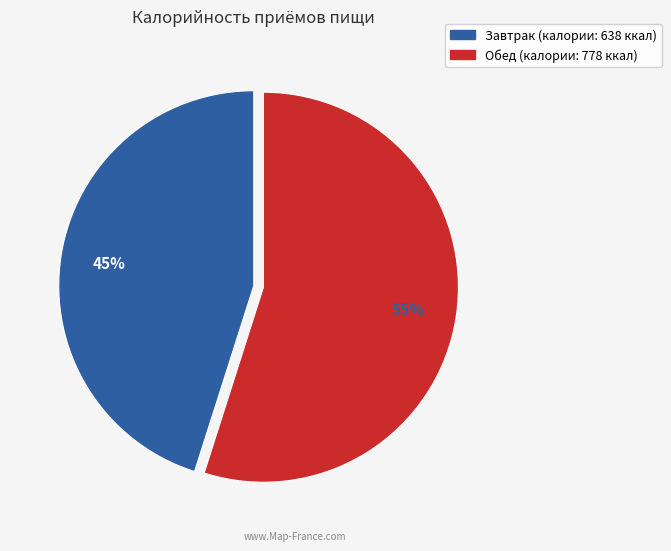

To the nearest percent, what is the average slice percentage?

50%